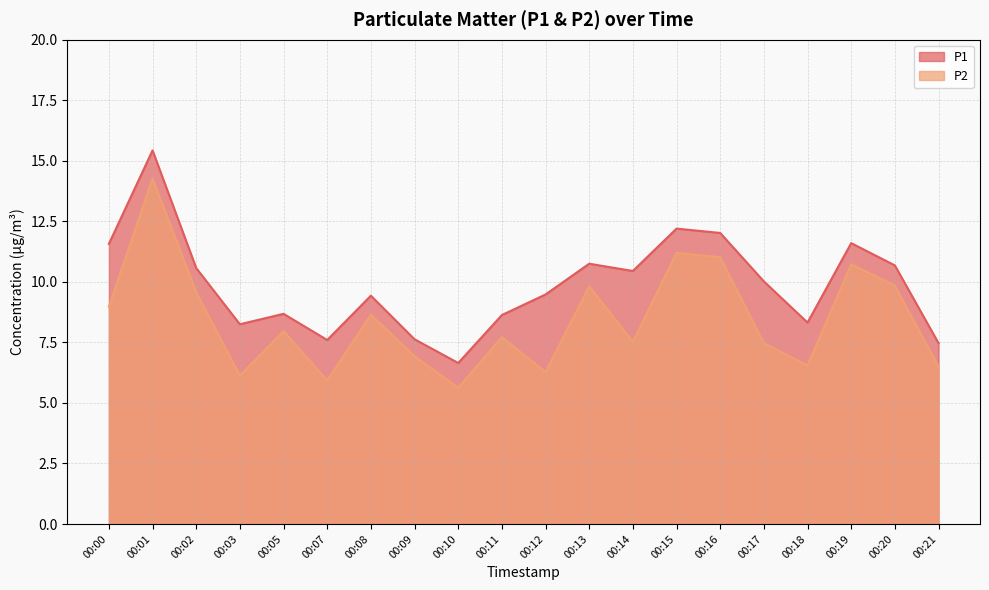

How many values in the P1 series are below 10?

10